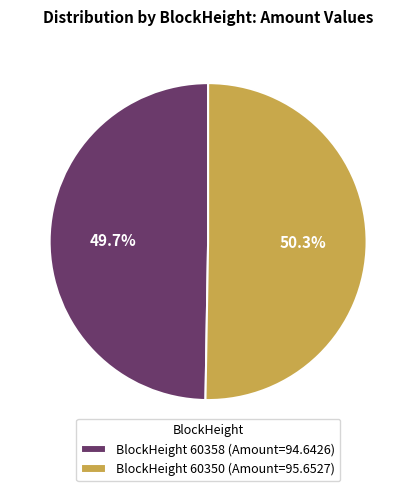

Approximately how many times larger is the value at BlockHeight 60358 (Amount=94.6426) compared to BlockHeight 60350 (Amount=95.6527)?

1.0